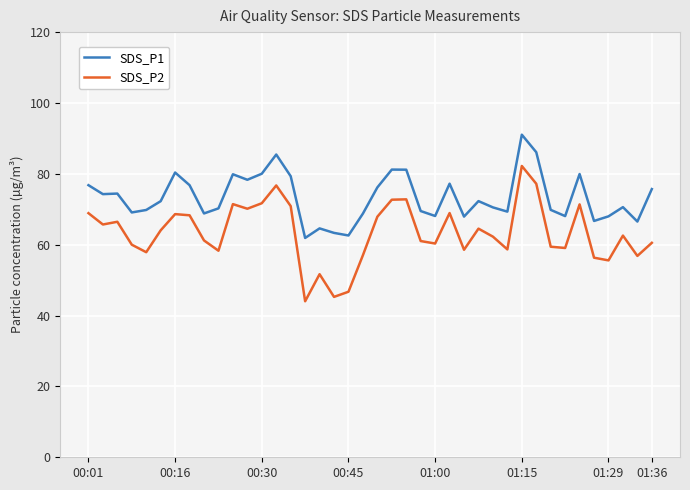

True or false: SDS_P2 and SDS_P1 intersect in this chart.

False